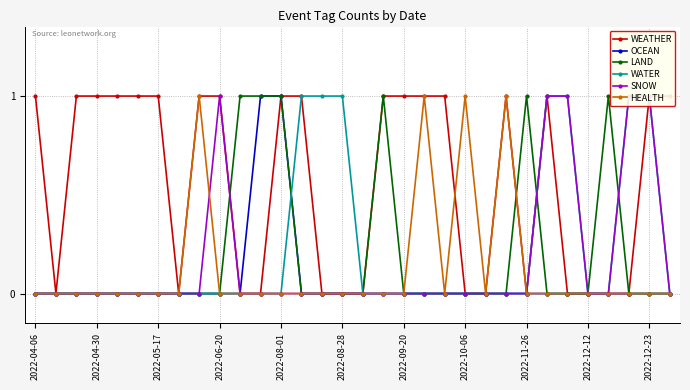

The LAND series shows 1 at 2022-11-26. True or false?

True